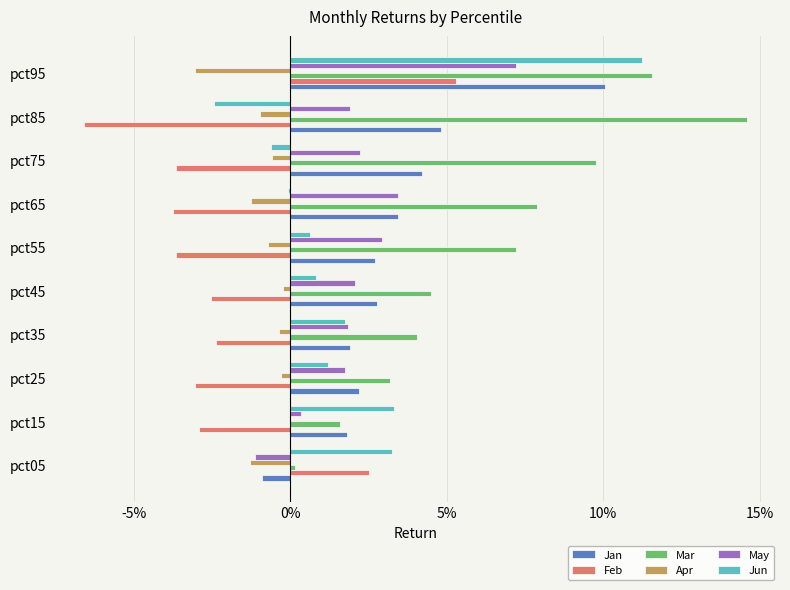

What are all the series names shown in the legend?

Jan, Feb, Mar, Apr, May, Jun